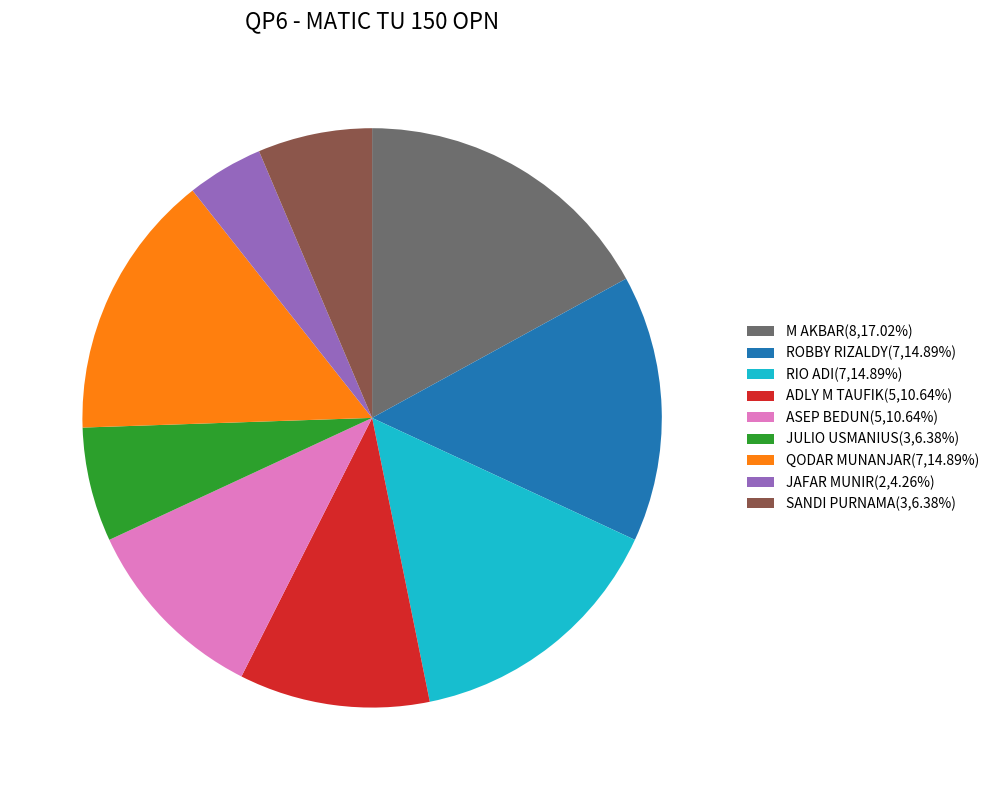

Do ASEP BEDUN(5,10.64%) and SANDI PURNAMA(3,6.38%) together represent more than half of the pie?

No